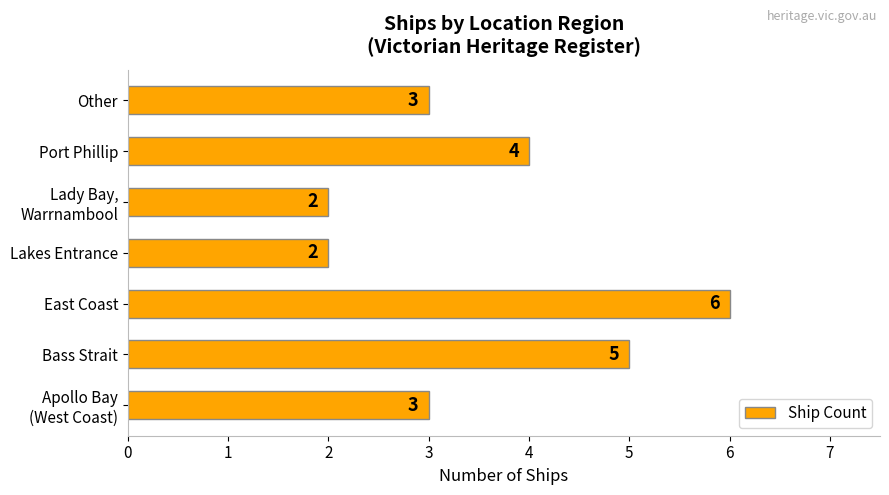

Read the value at East Coast.

6